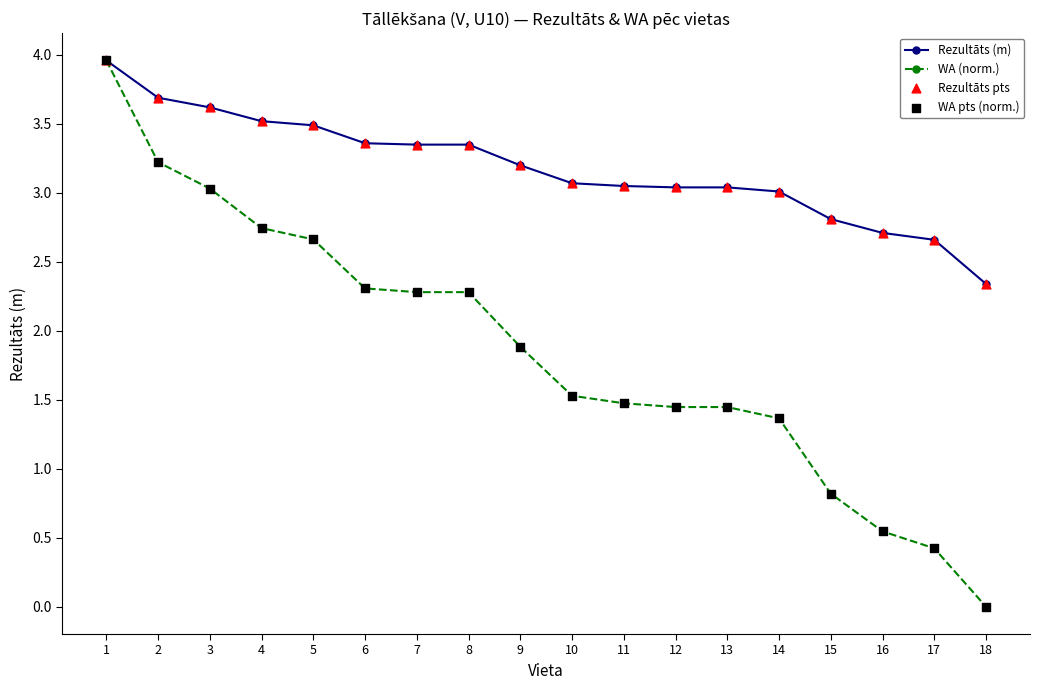

Which series has the largest total across all categories?

Rezultāts (m)